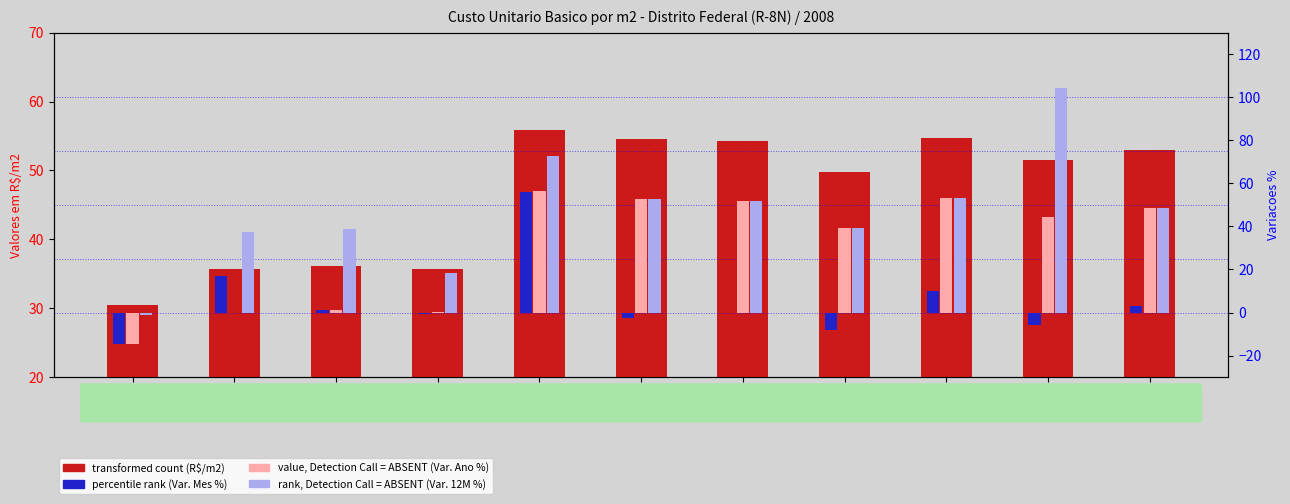

Rank the categories by transformed count (R$/m2) value from highest to lowest.

JUN, OUT, JUL, AGO, DEZ, NOV, SET, ABR, MAI, MAR, FEV